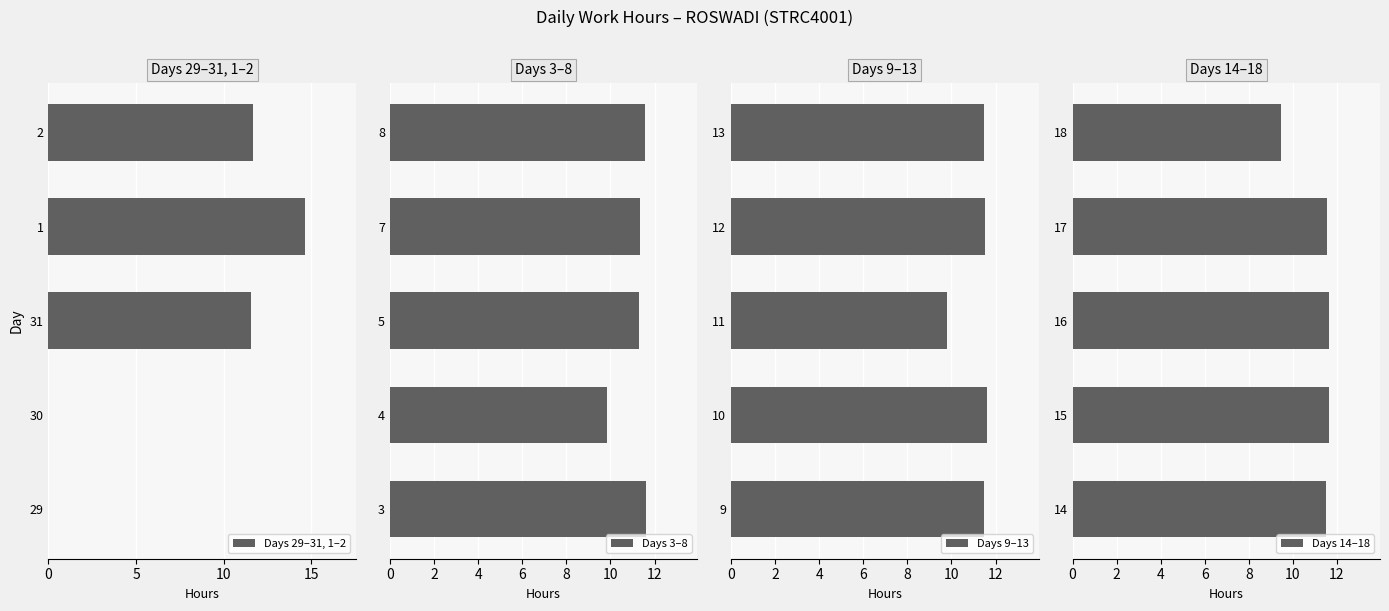

Is it true that Days 14–18 equals 11.6 at 15?

True